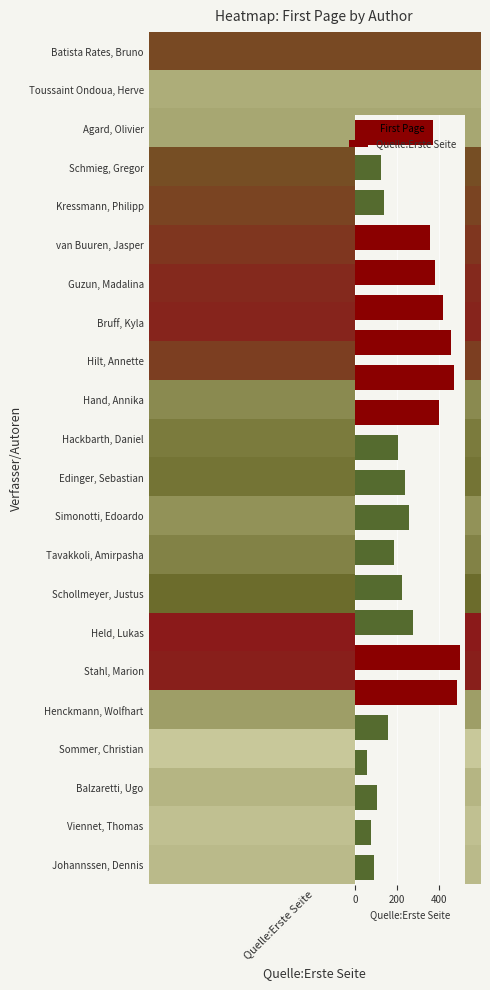

What is the minimum value shown in the chart?

59